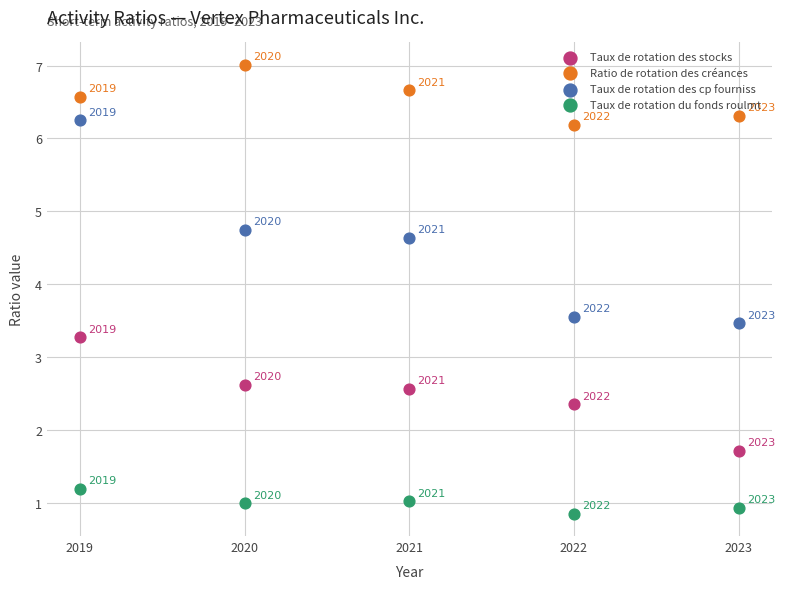

In the Ratio de rotation des créances series, what Y value is closest to 6?

6.2